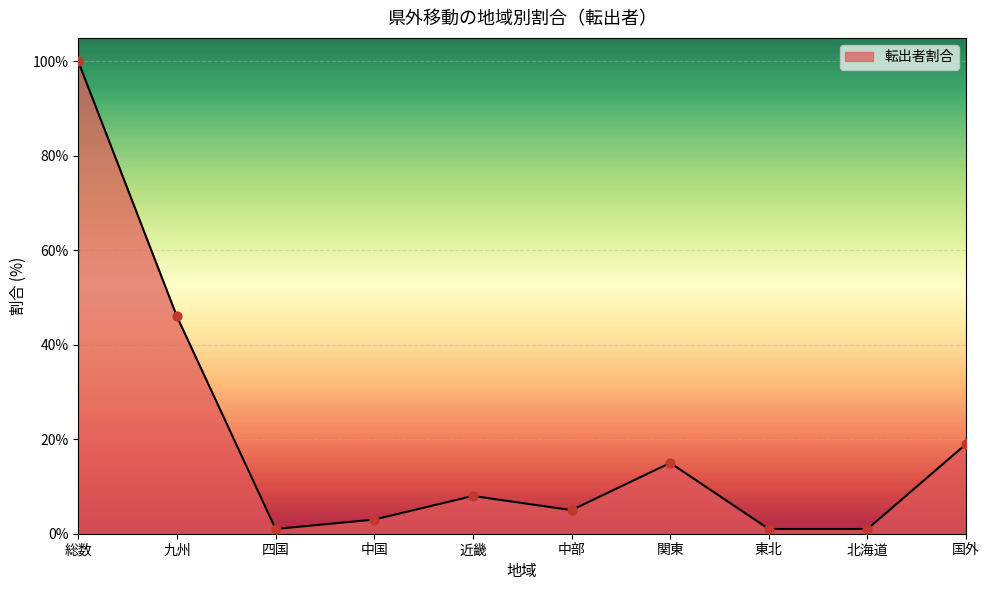

What is the change in value from 四国 to 中国?

+2